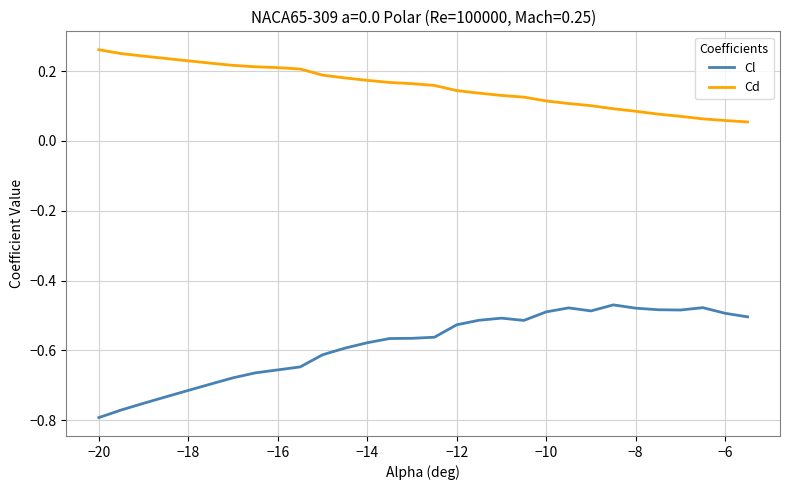

Which series has the largest range (max minus min)?

Cl